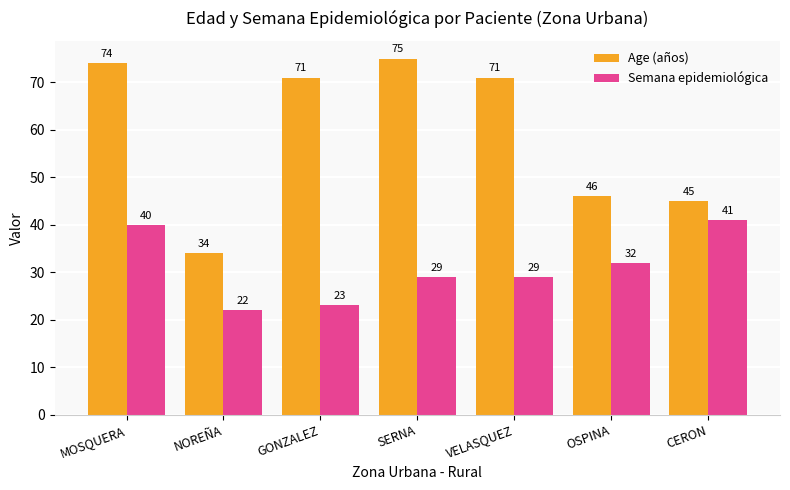

At which category is the sum across all series the highest?

MOSQUERA